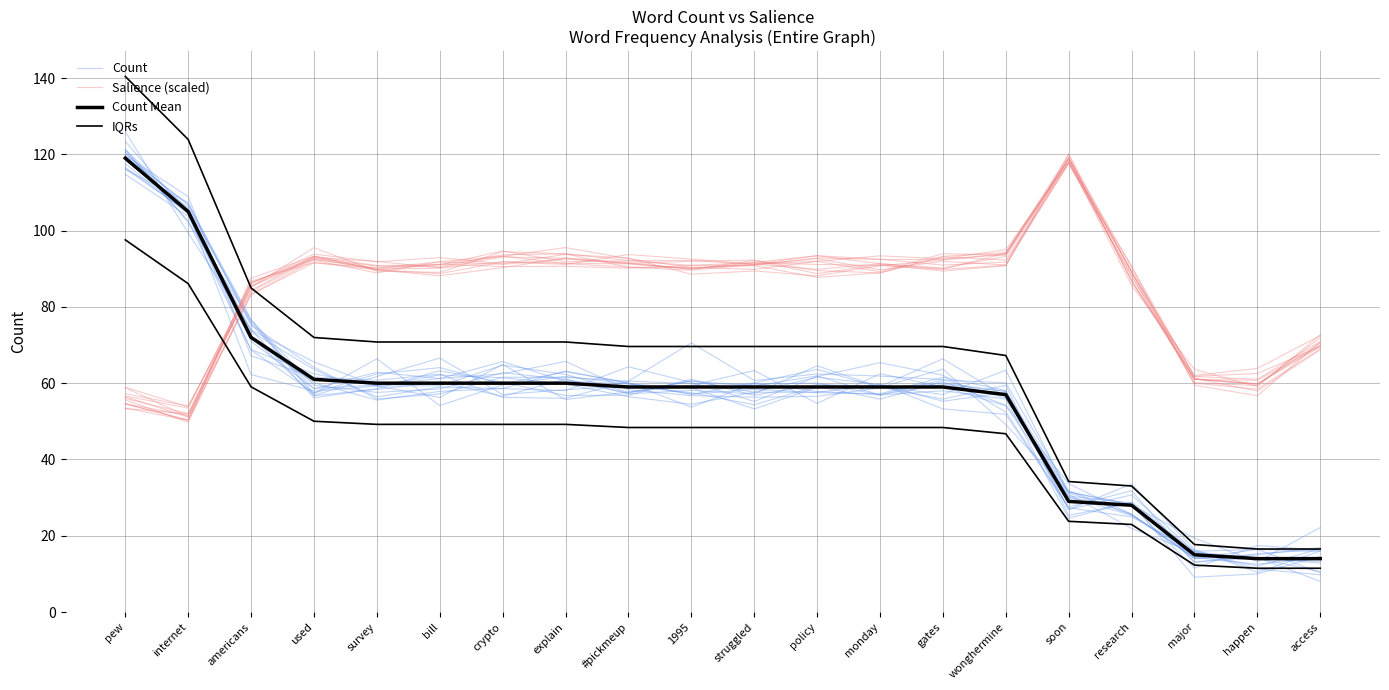

At which category does the chart reach its peak across all series?

pew